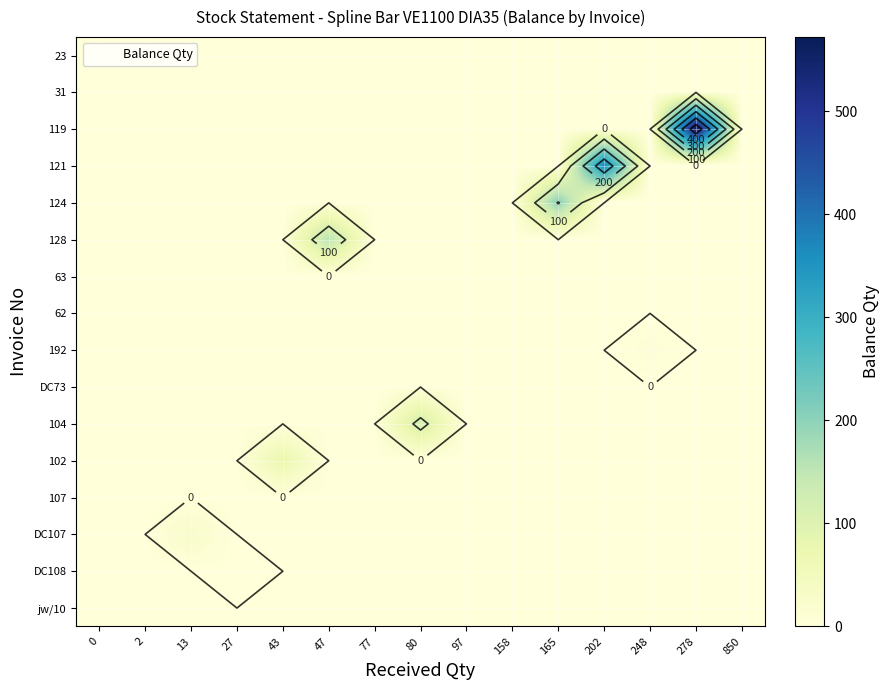

At how many categories does at least one series exceed 167?

3